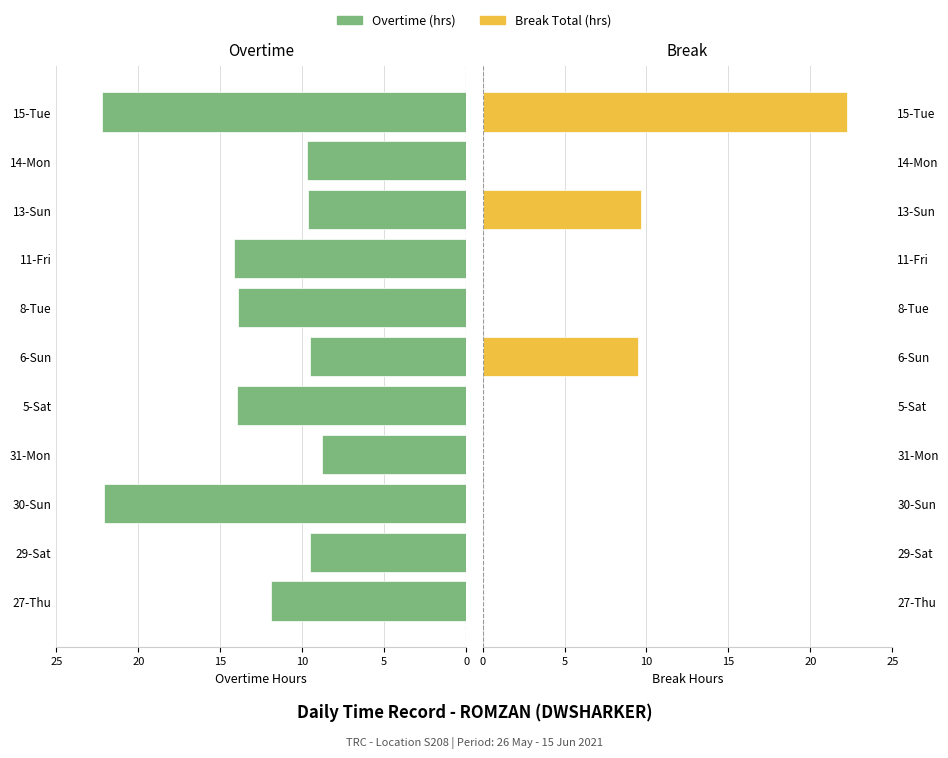

Is it true that Break Total (hrs) equals 14.2 at 30-Sun?

False